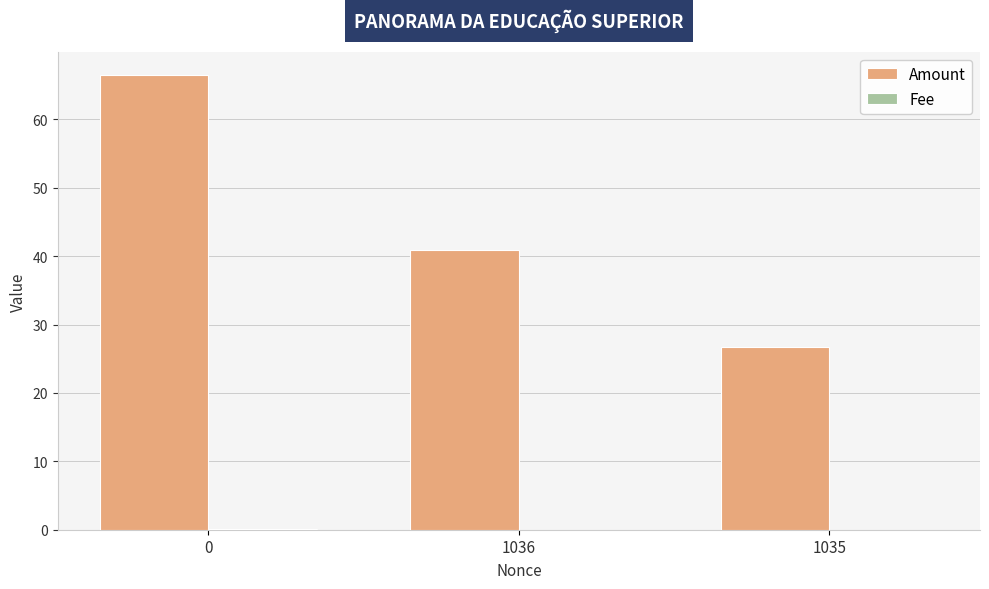

True or false: Amount has a value of 10.1 at 1035.

False